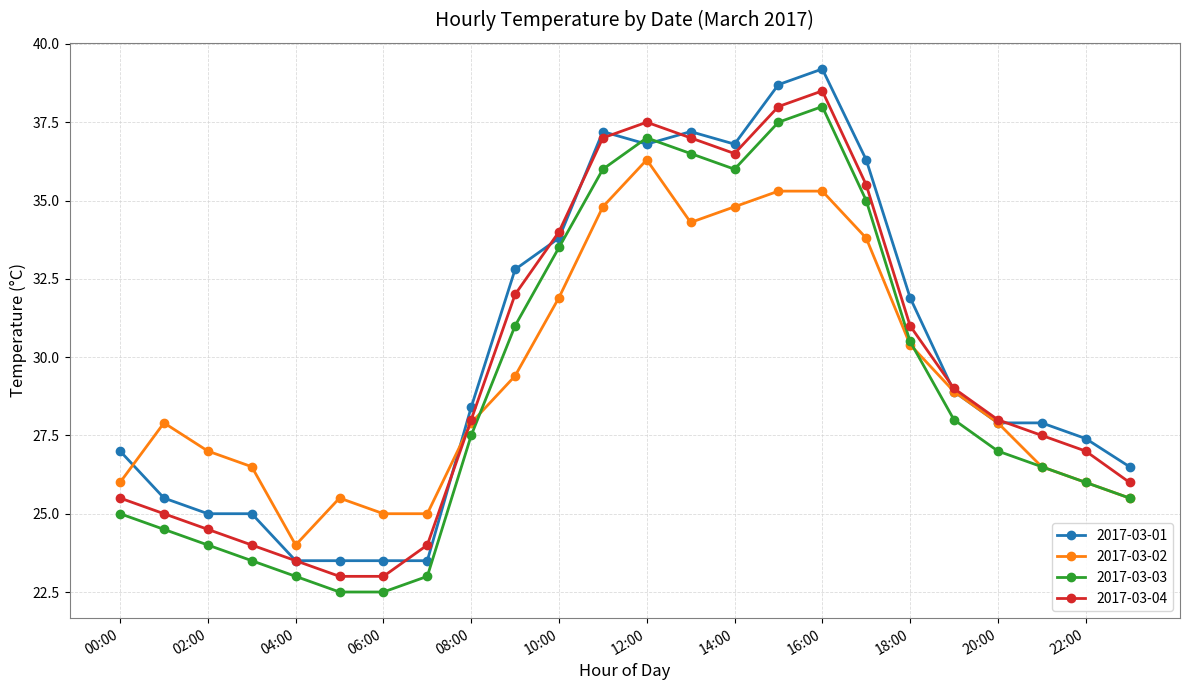

How many interior local peaks does the 2017-03-04 series have?

2